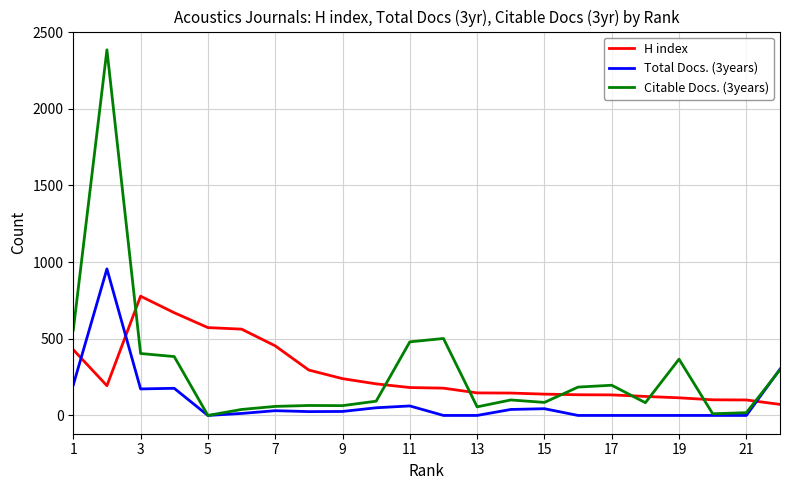

List the series in order of their peak value, highest first.

Citable Docs. (3years), Total Docs. (3years), H index